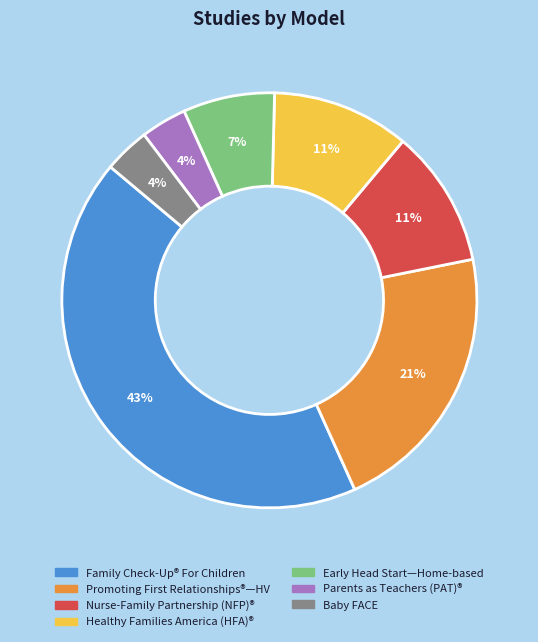

To the nearest percent, what is the average slice percentage?

14%